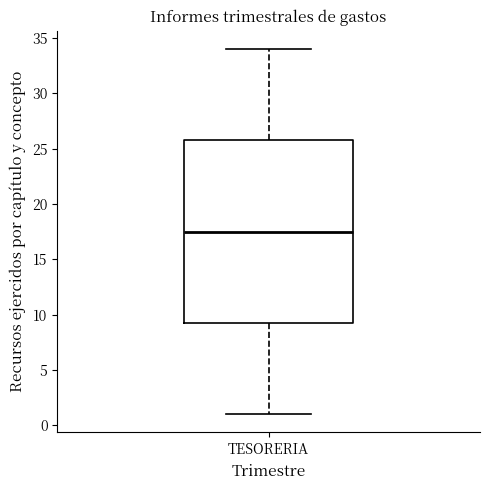

Where does the median line of the box for TESORERIA sit on the y-axis? The values are not printed on the chart, so give them approximately, as read against the axis.

17.5